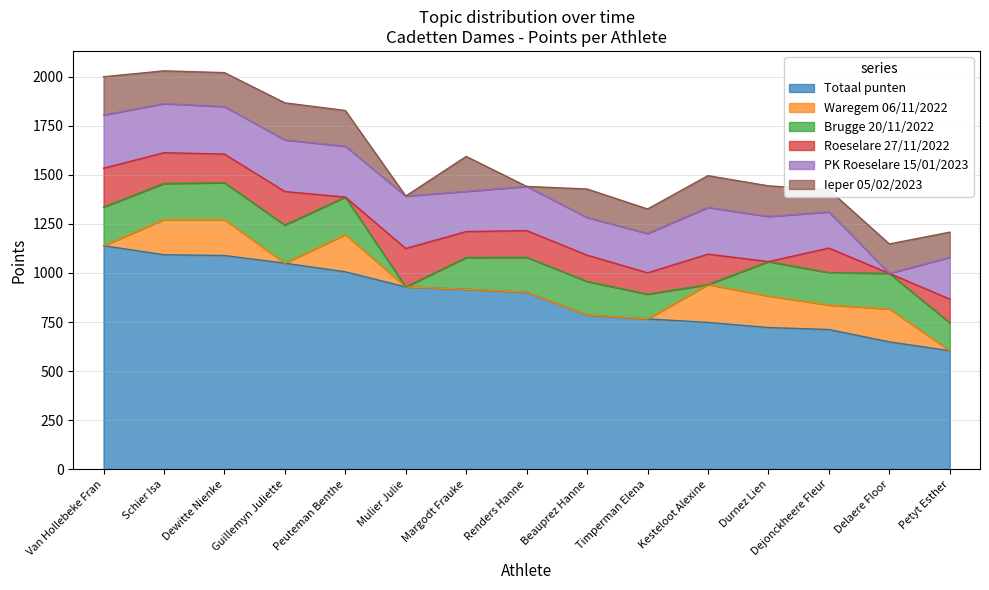

Rank the categories by PK Roeselare 15/01/2023 value from lowest to highest.

Delaere Floor, Dejonckheere Fleur, Beauprez Hanne, Timperman Elena, Margodt Frauke, Petyt Esther, Renders Hanne, Durnez Lien, Kesteloot Alexine, Dewitte Nienke, Schier Isa, Peuteman Benthe, Guillemyn Juliette, Mulier Julie, Van Hollebeke Fran